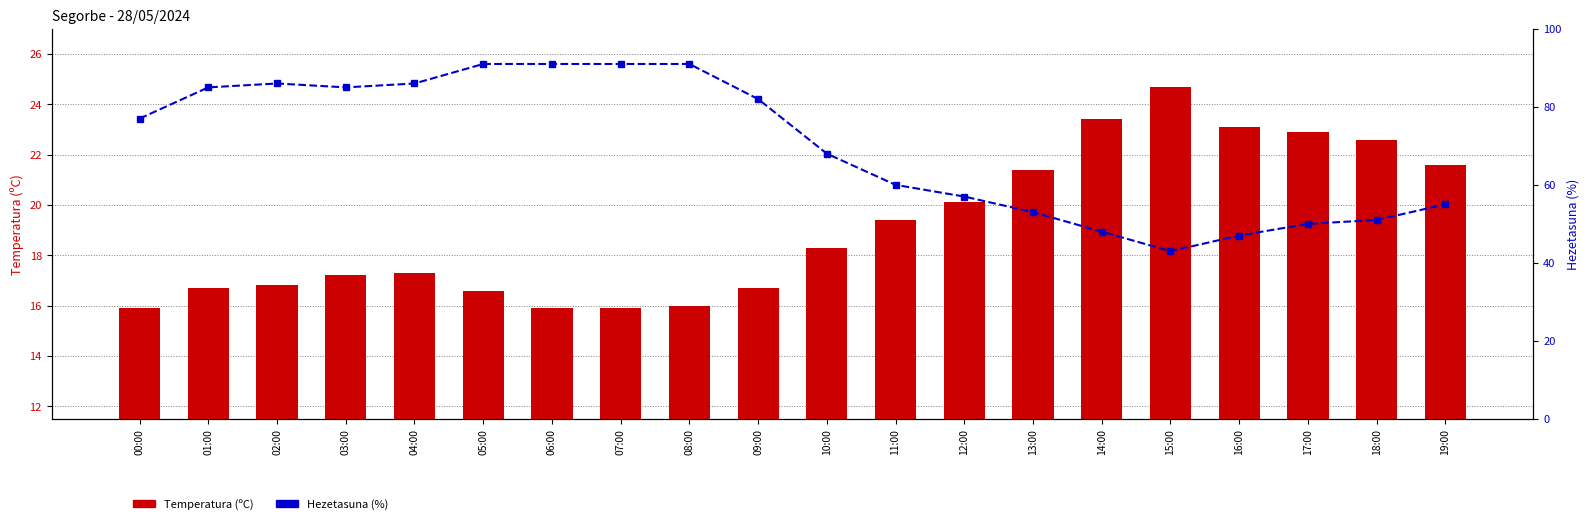

The value of Hezetasuna (%) at 03:00 is 85.0. True or false?

True